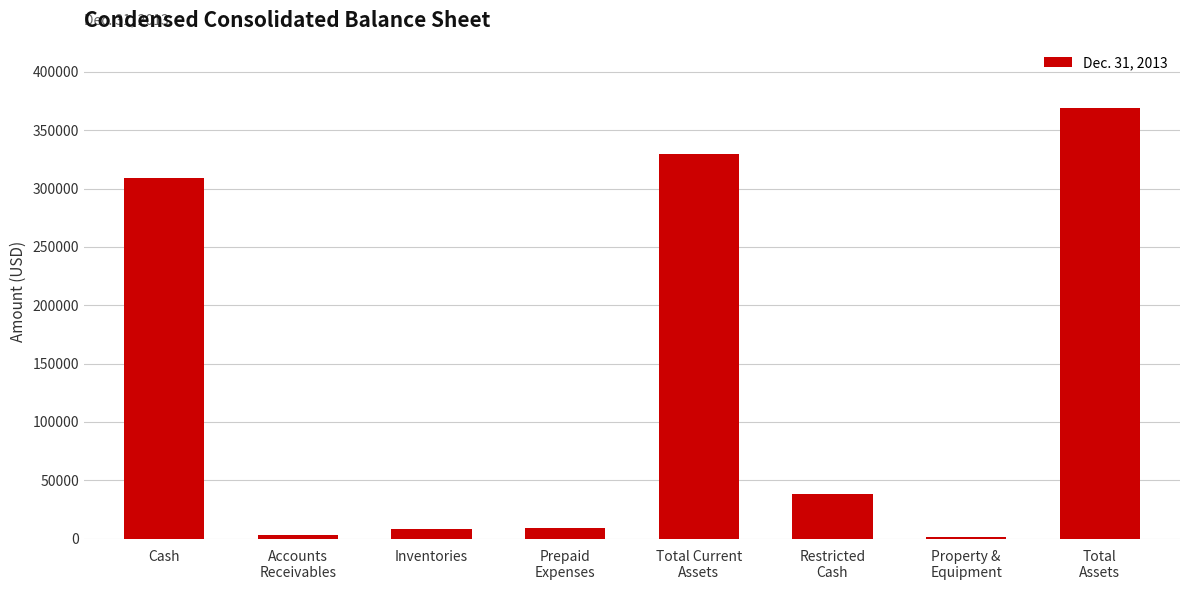

What is the sum of all values?

1067254